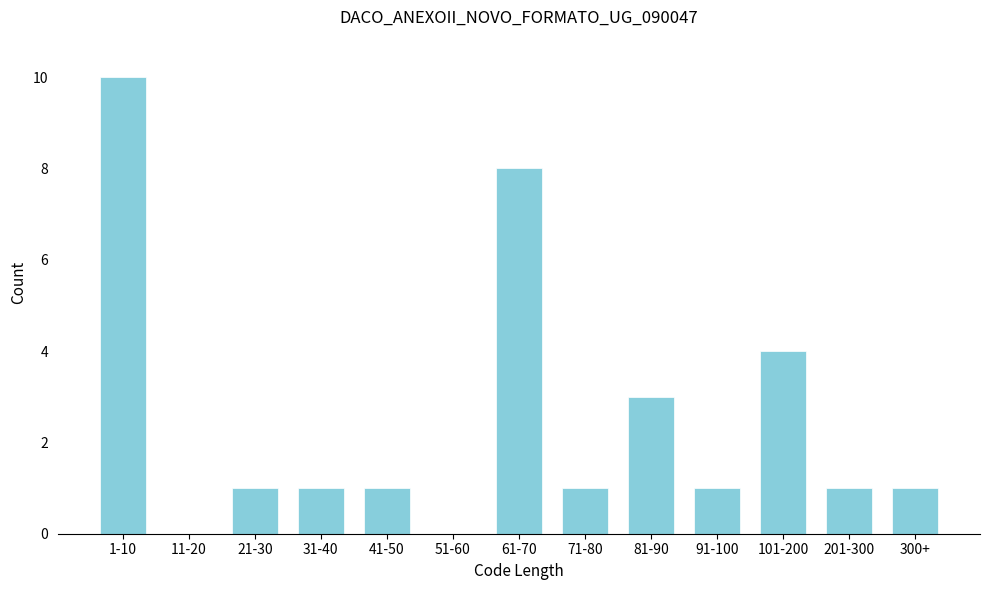

Reading left to right, what are all the values shown in this chart?

1-10=10	11-20=0	21-30=1	31-40=1	41-50=1	51-60=0	61-70=8	71-80=1	81-90=3	91-100=1	101-200=4	201-300=1	300+=1